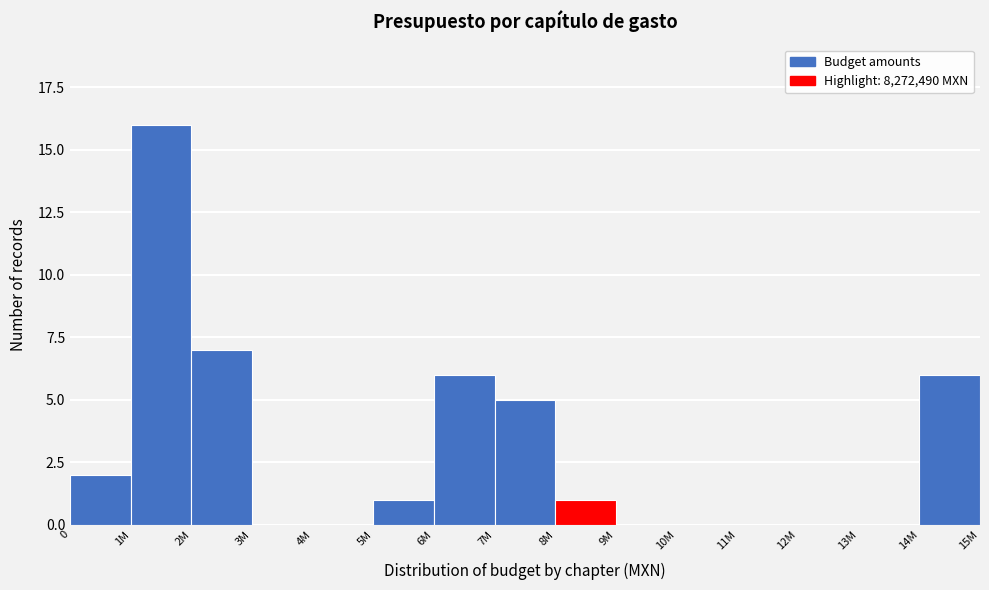

Reading left to right, what are all the values shown in this chart?

0=2	1M=16	2M=7	3M=0	4M=0	5M=1	6M=6	7M=5	8M=1	9M=0	10M=0	11M=0	12M=0	13M=0	14M=6